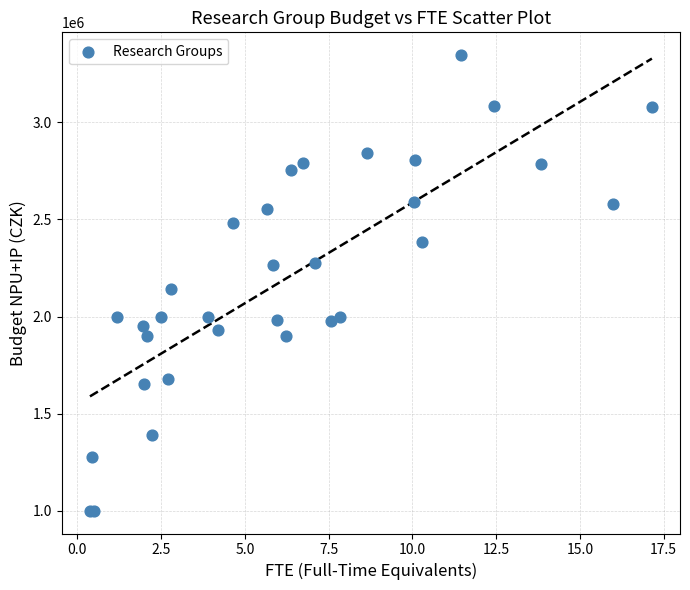

What Y value in the scatter plot is closest to 2173000?

2144000